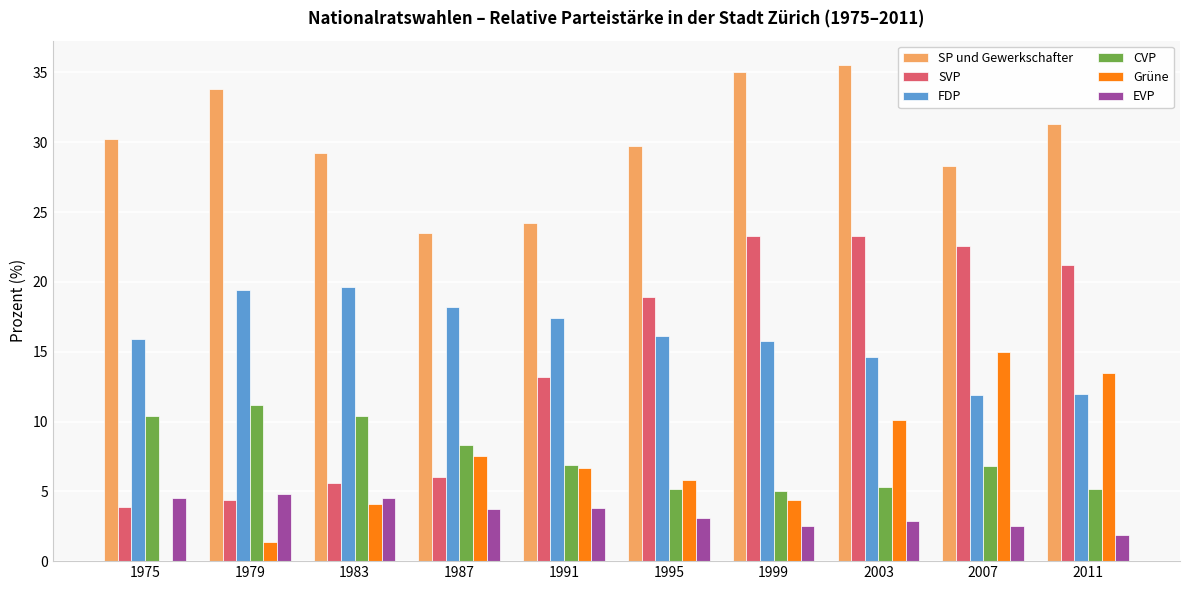

The value of FDP at 1999 is 15.8. True or false?

True